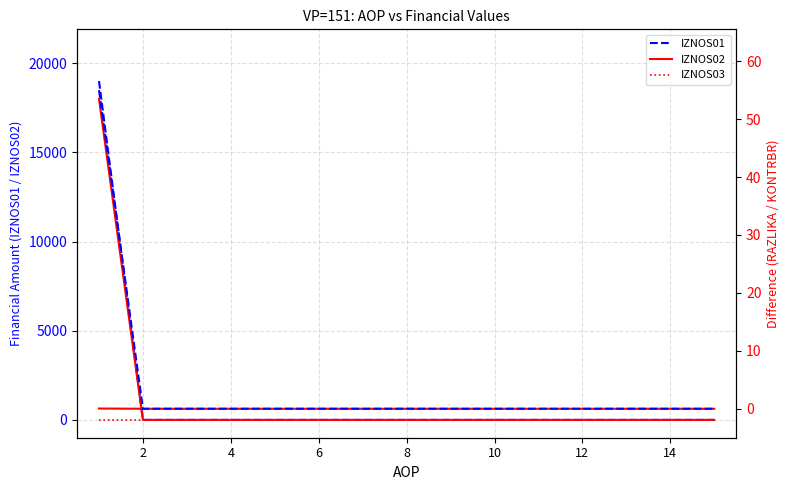

Rank the series by their maximum value, from highest to lowest.

IZNOS01, IZNOS02, KONTRBR, RAZLIKA, IZNOS03